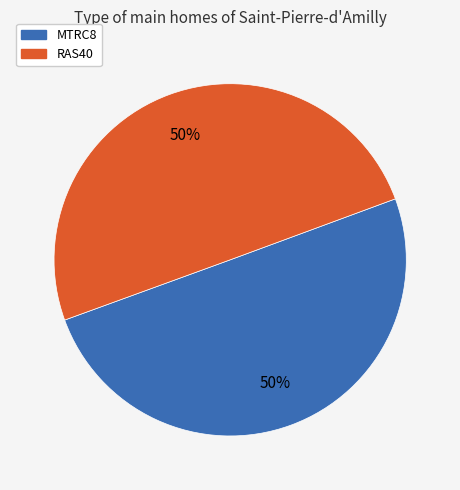

What is the ratio of the value at MTRC8 to the value at RAS40?

1.0